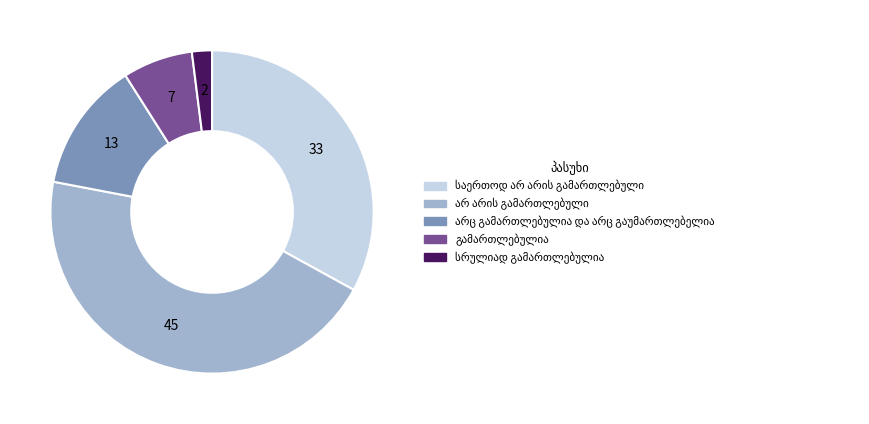

Is there a majority slice in this chart?

No